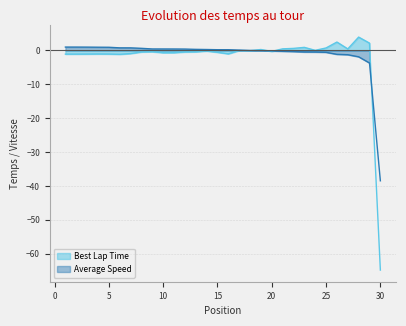

How many intersections are there between Average Speed and Best Lap Time?

4